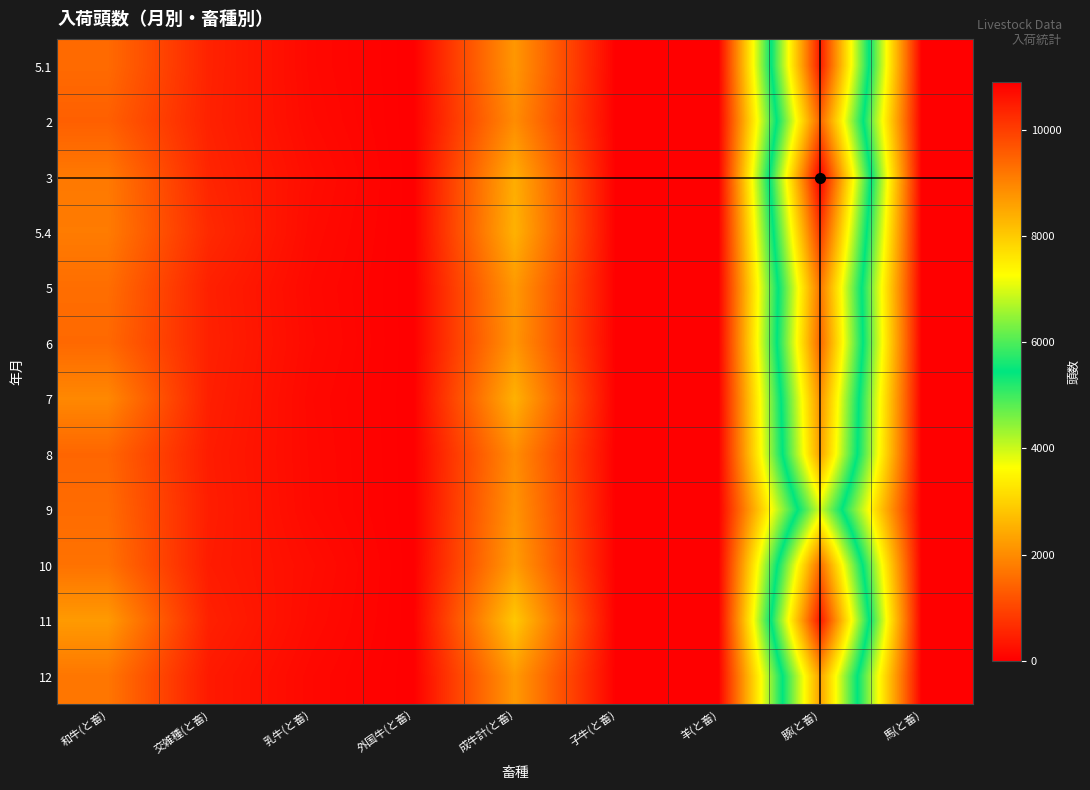

What is the maximum value shown in the chart?

10899